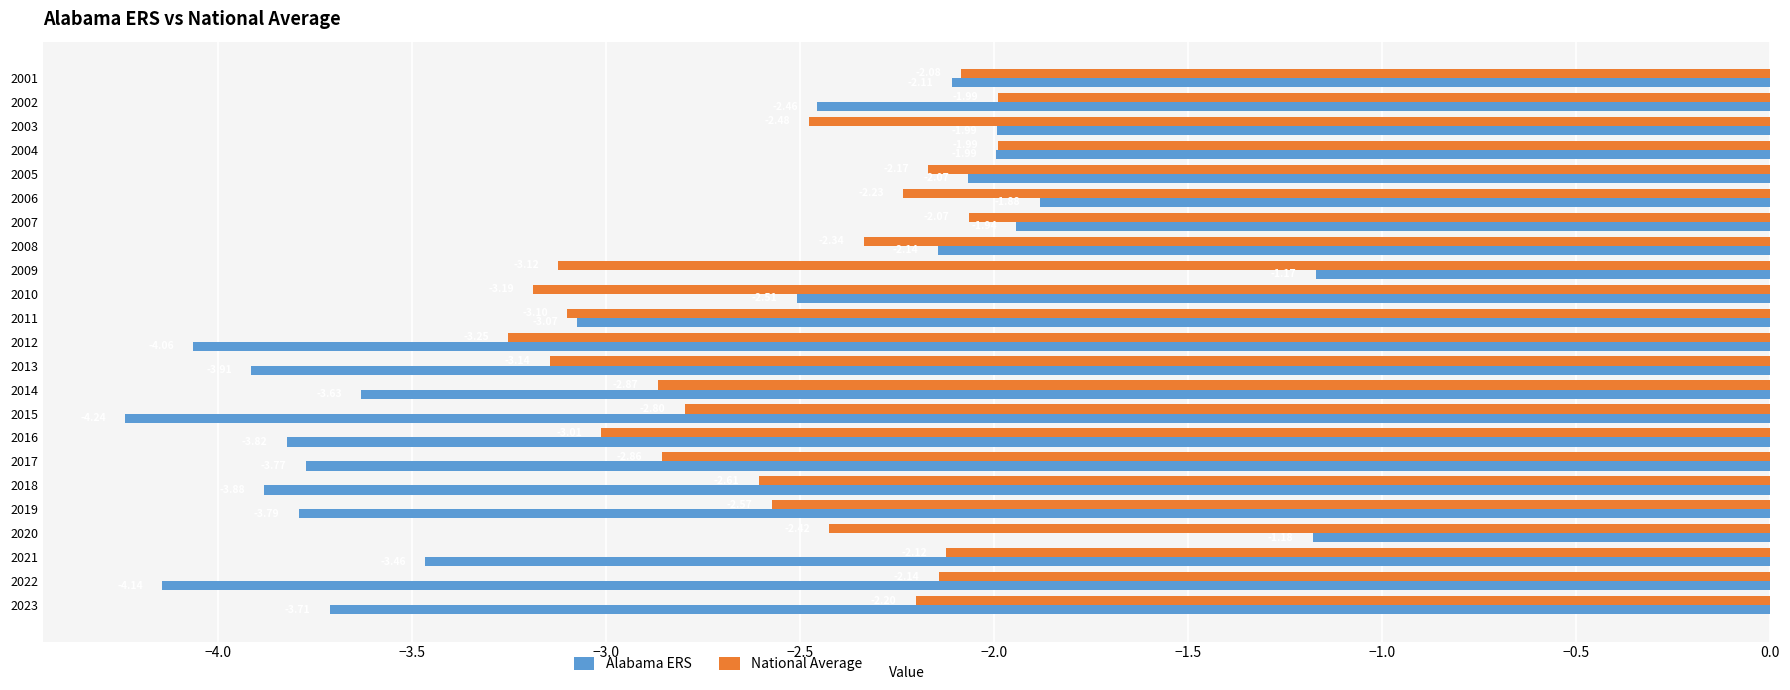

At 2015, list the series in order from largest to smallest.

National Average, Alabama ERS